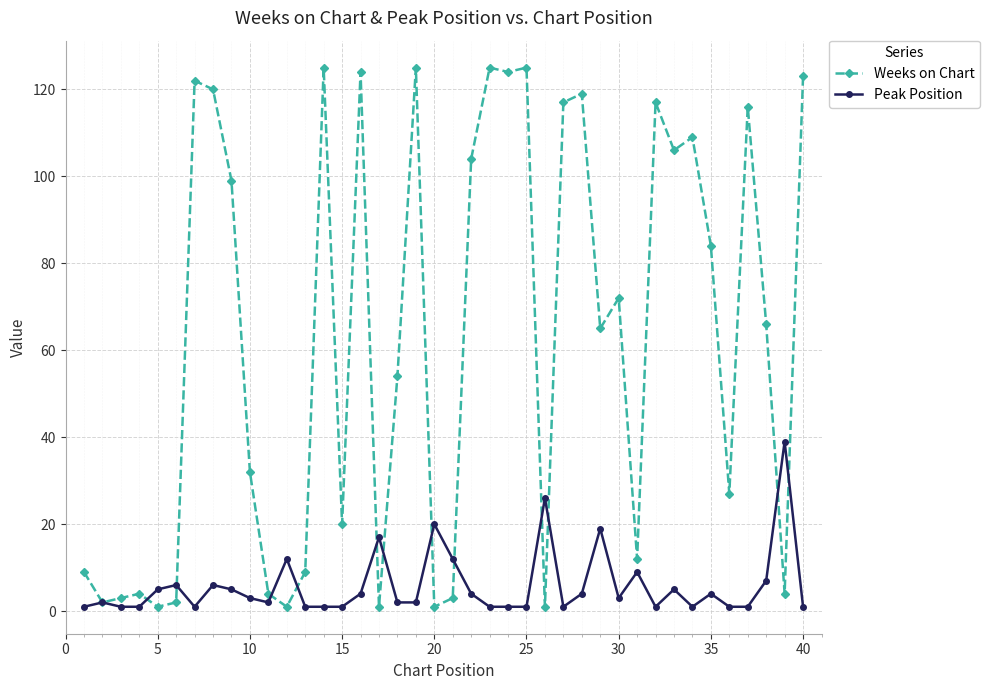

What is the smallest value displayed?

1